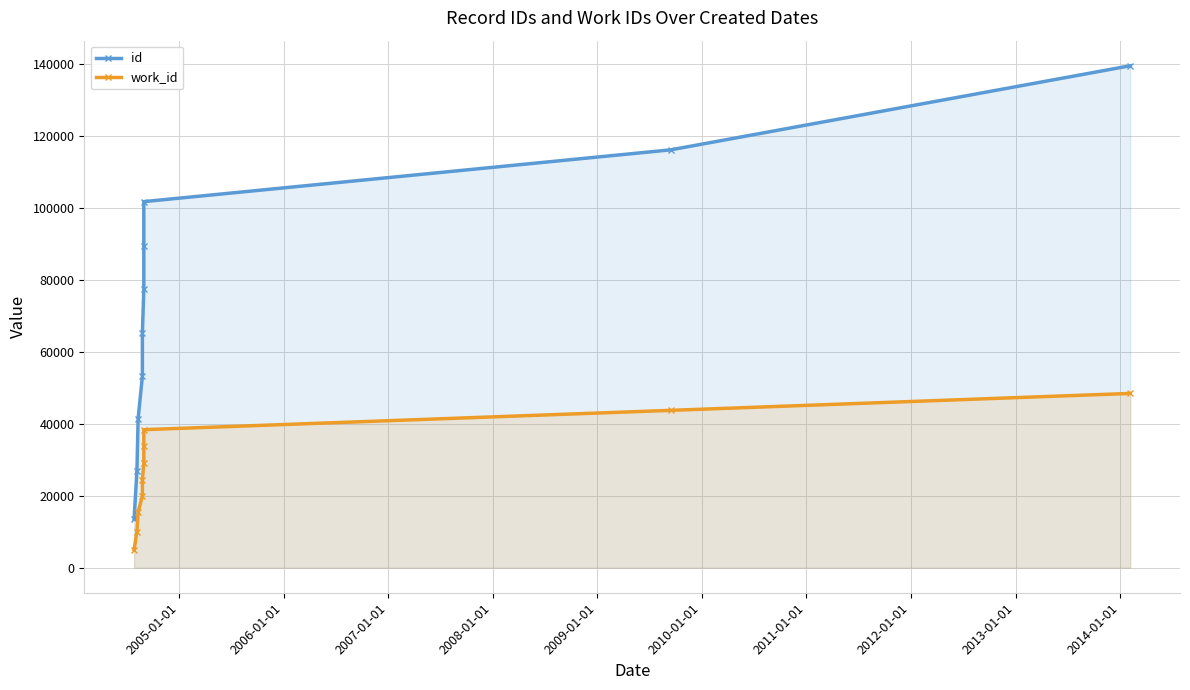

What is the difference between the maximum and minimum values in the id series?

125998